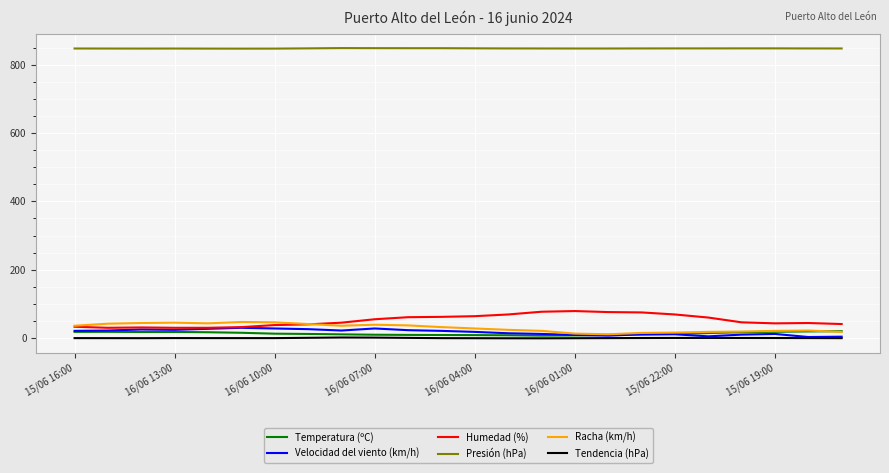

What is the maximum value for Velocidad del viento (km/h)?

30.0